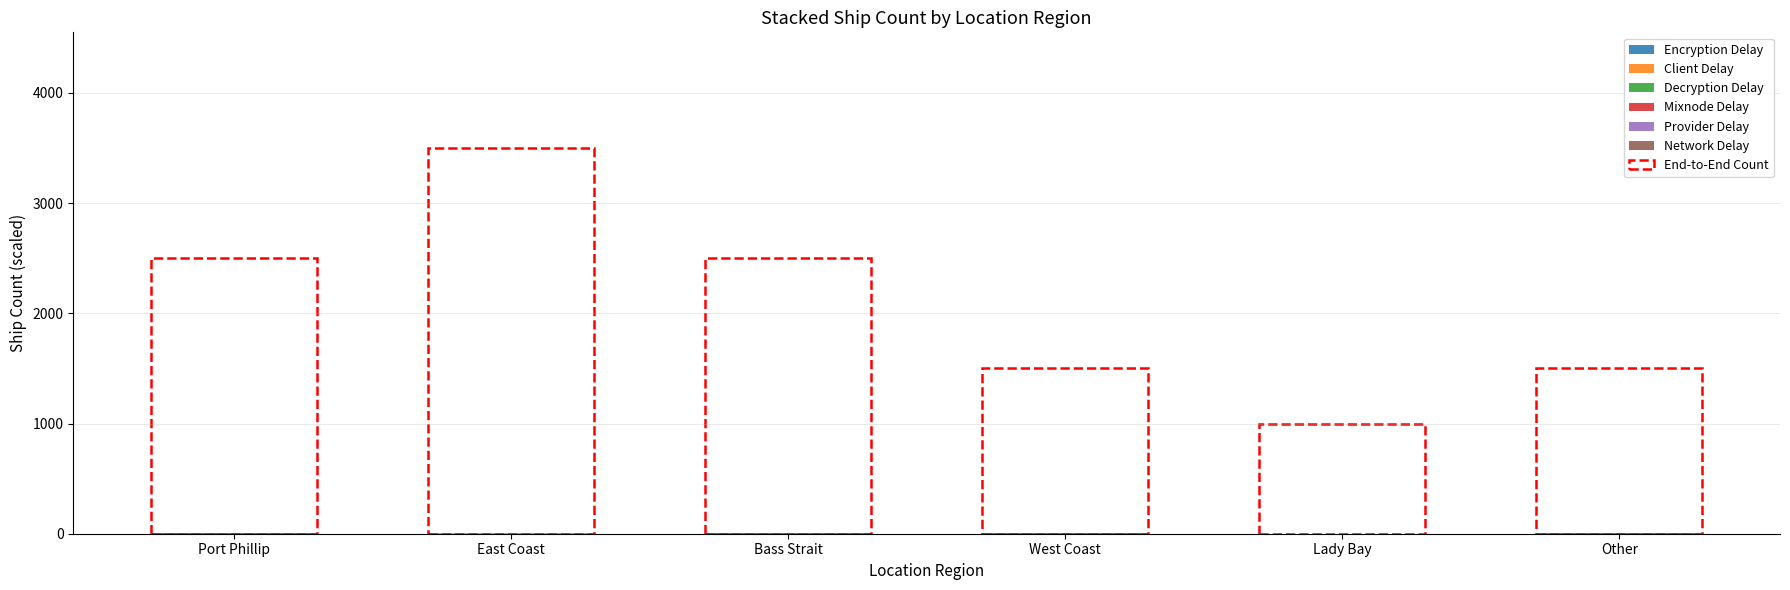

What is the label of the 1st bar from the right?

Other